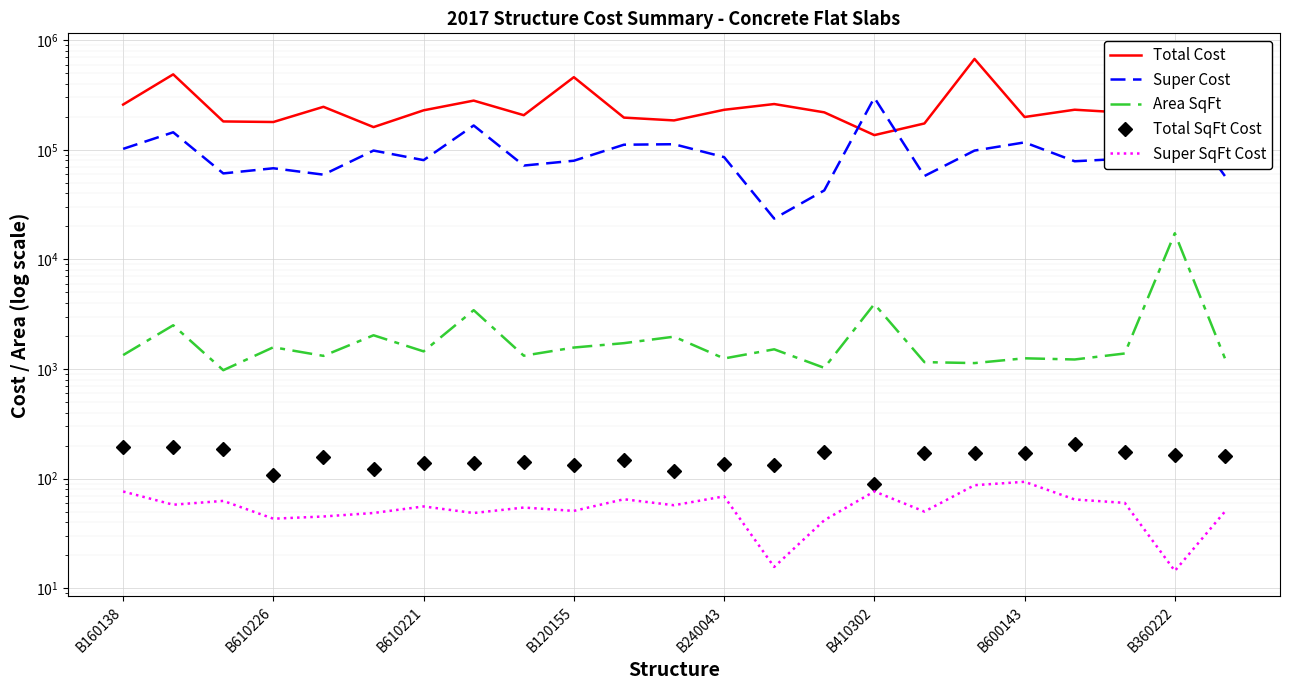

What is the approximate value of Super SqFt Cost at B600143?

93.4